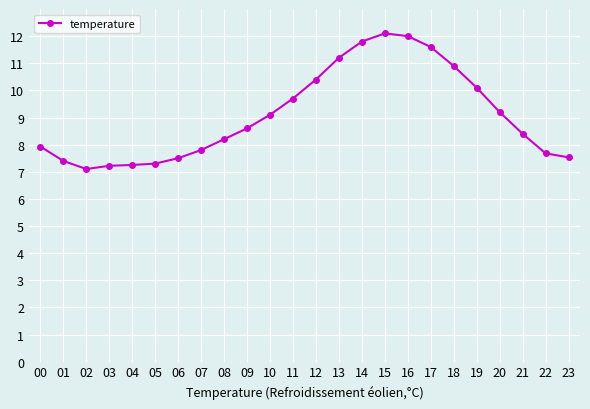

Is it true that the value at 00 is 7.9?

True